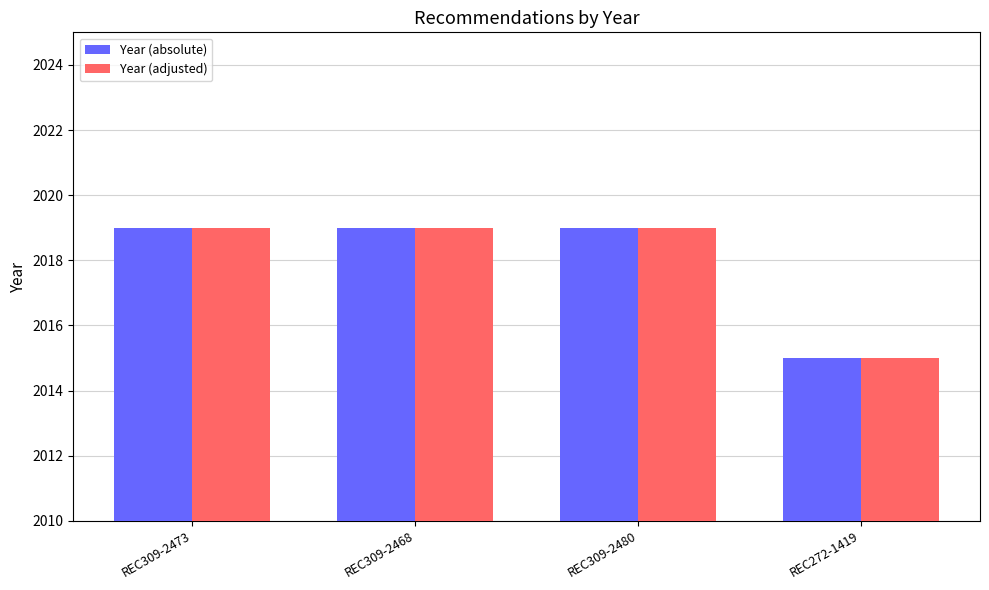

Is the value of Year (adjusted) at REC309-2480 greater than the value of Year (absolute) at REC272-1419?

Yes